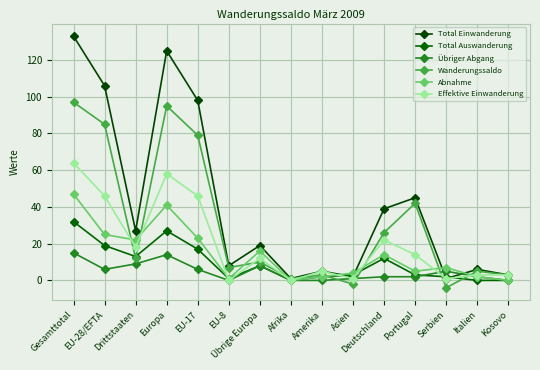

How many categories are shown in the chart?

15